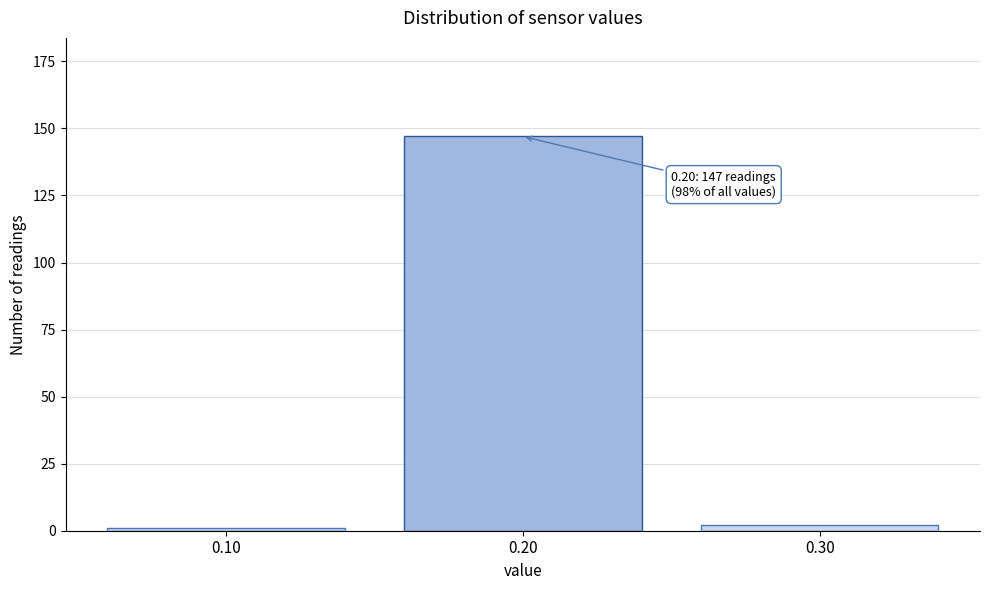

Reading left to right, extract all data points from this chart.

1	147	2